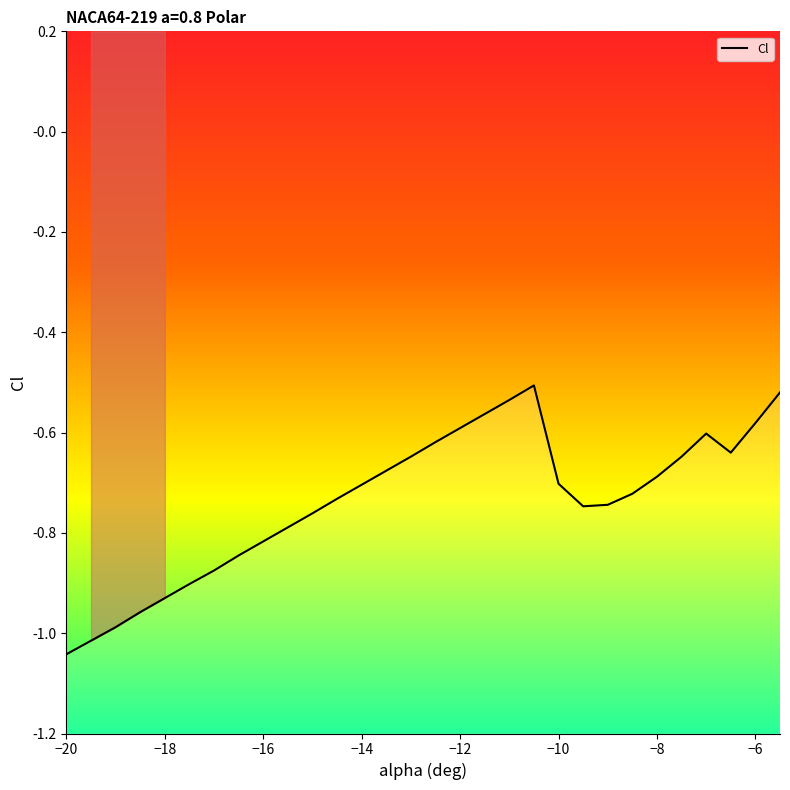

What is the value of the 24th point from the left?

-0.7